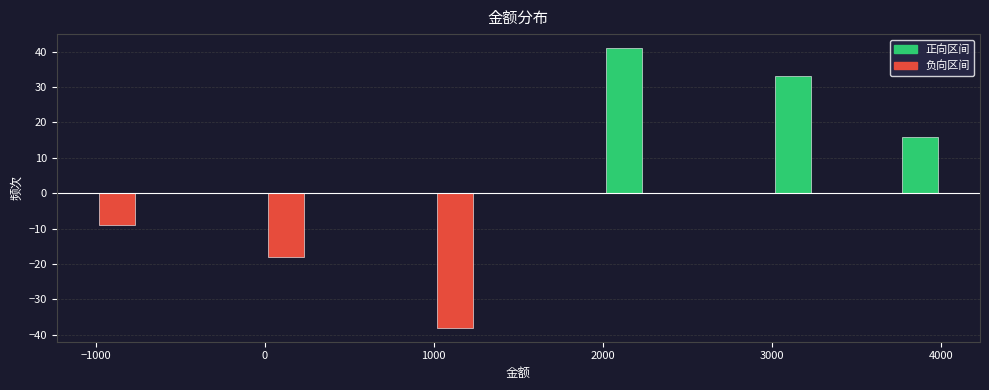

Around what value on the x-axis is the tallest bar? Give the approximate position of its centre, as read against the axis.

2100